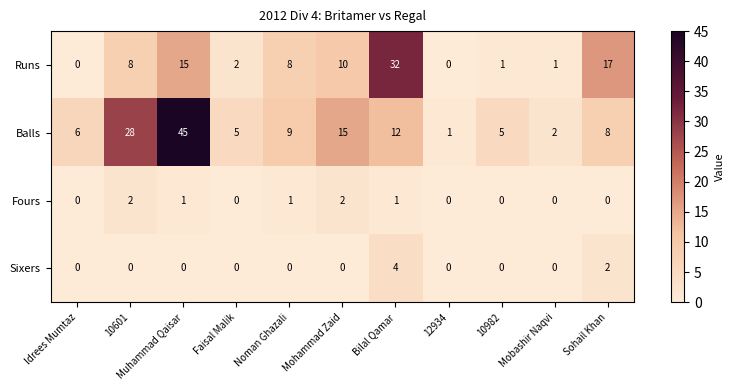

What is the approximate value of Balls at 10601, to the nearest 5?

30